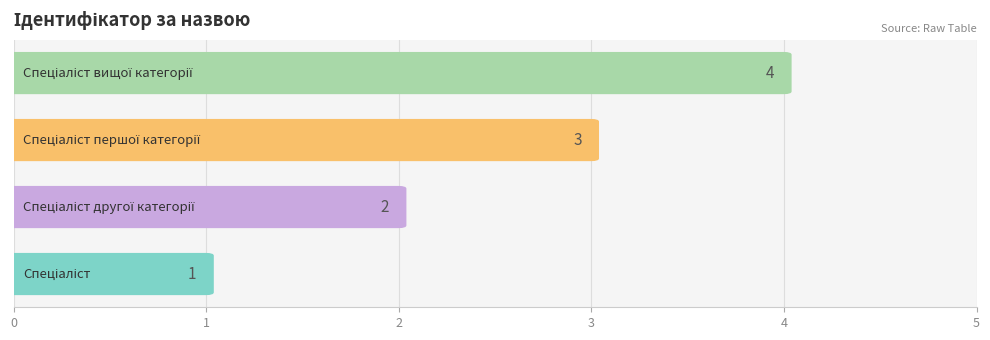

What is the average value?

2